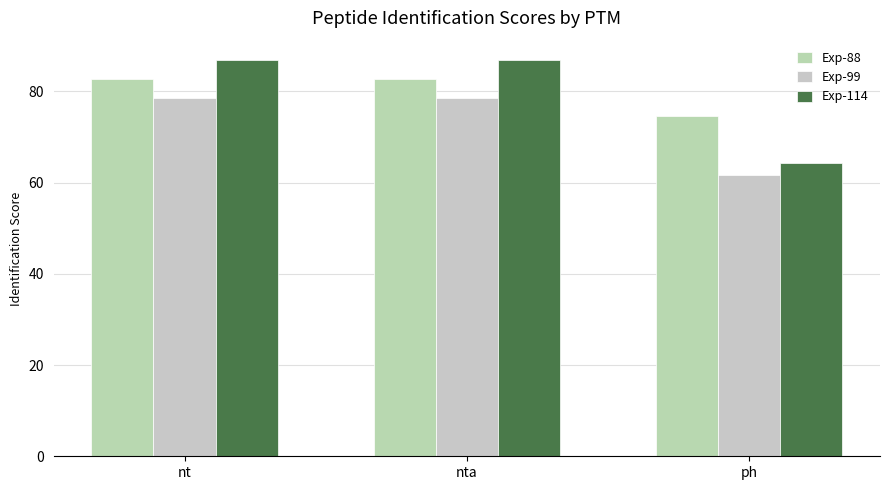

Which series has the largest total across all categories?

Exp-88